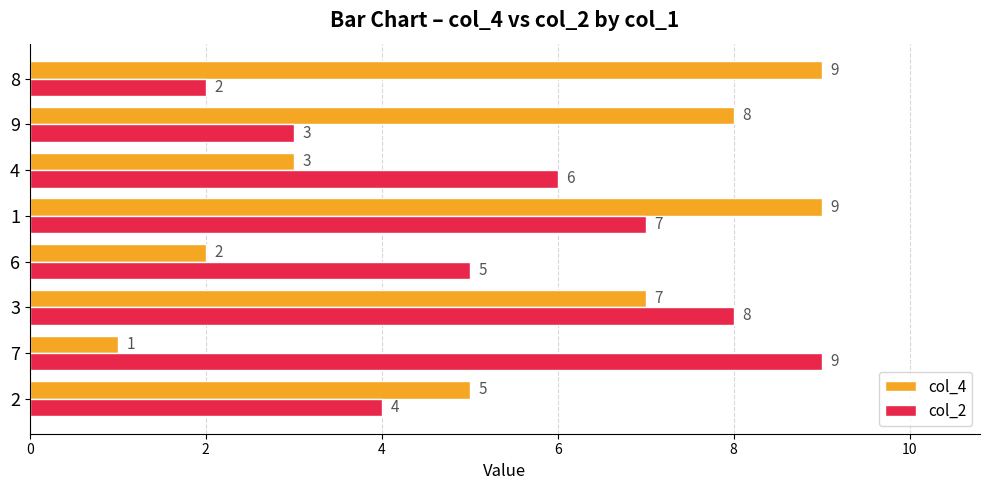

What is the sum of all col_2 values?

44